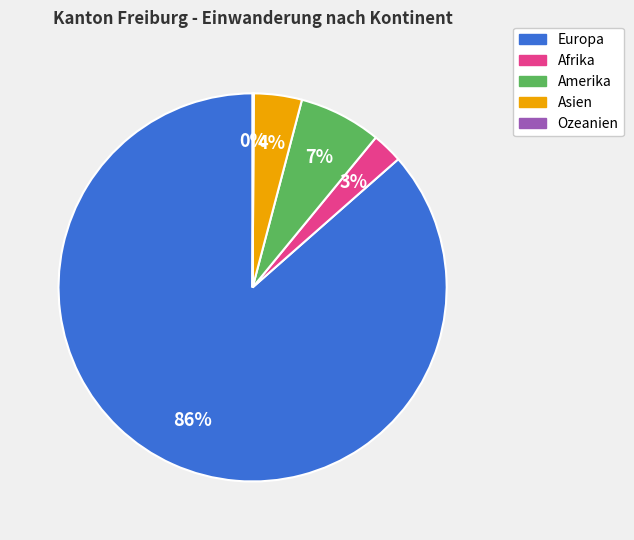

Do Amerika and Europa together represent more than half of the pie?

Yes